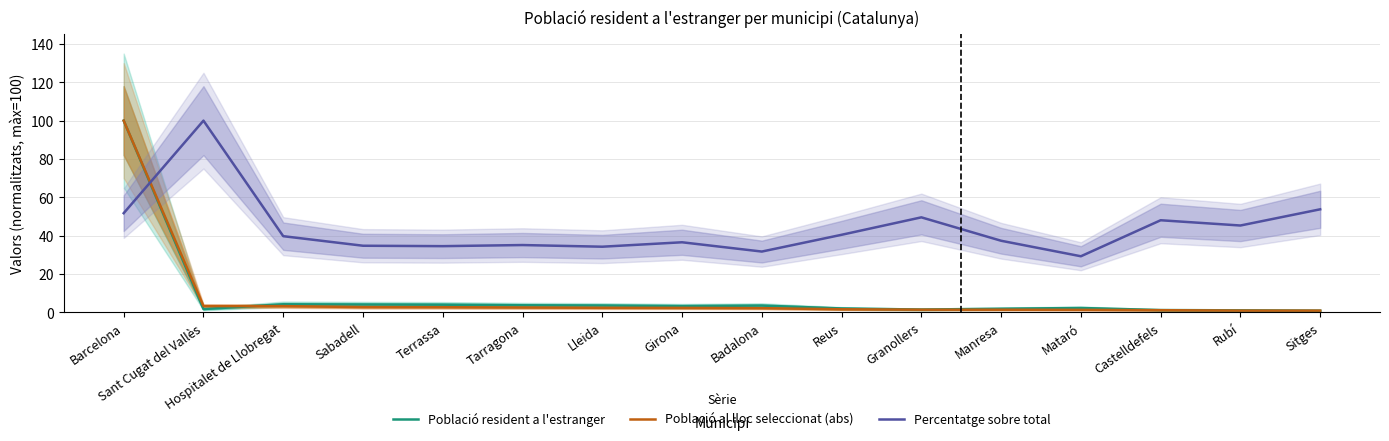

What is the difference between the second highest and minimum values in the Població resident a l'estranger series?

3.3